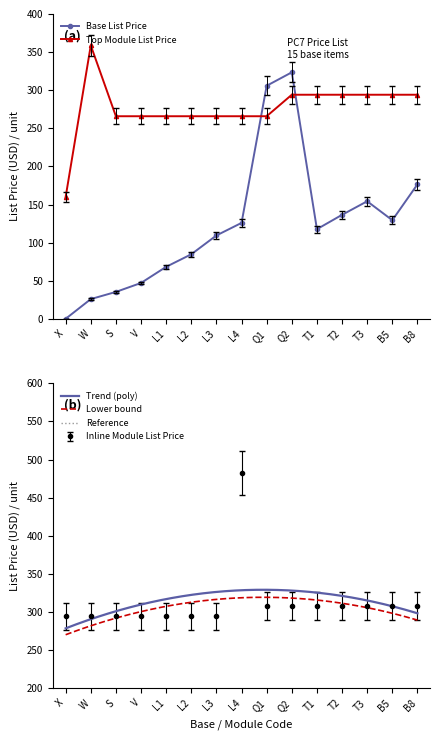

How many lines are shown in the chart?

3